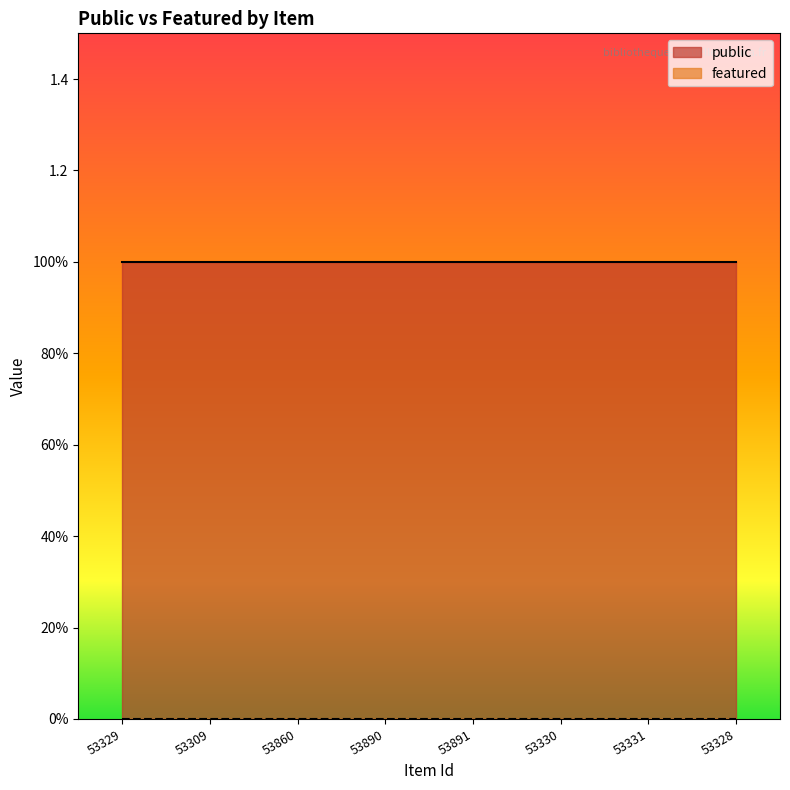

List the series in order of their peak value, highest first.

public, featured